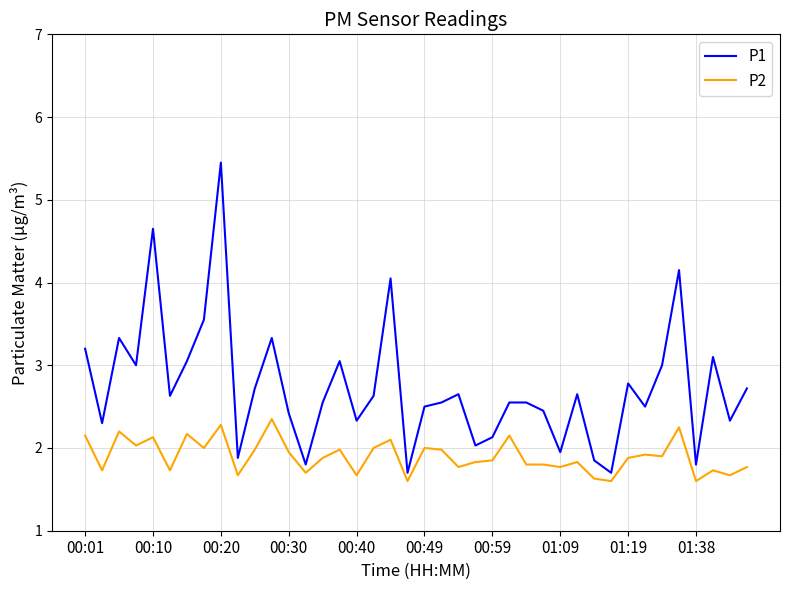

List the series in order of their overall mean, lowest first.

P2, P1